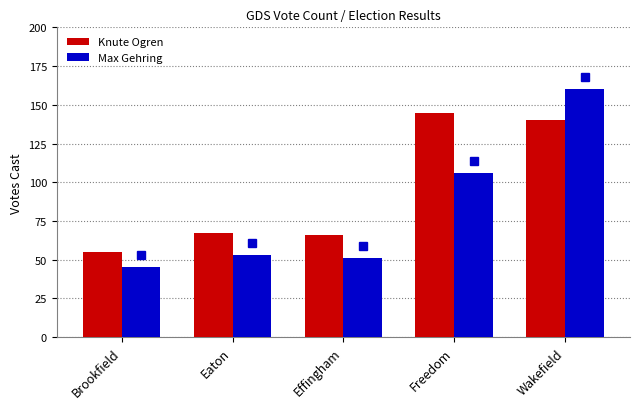

How many data points in Max Gehring are less than 53?

2